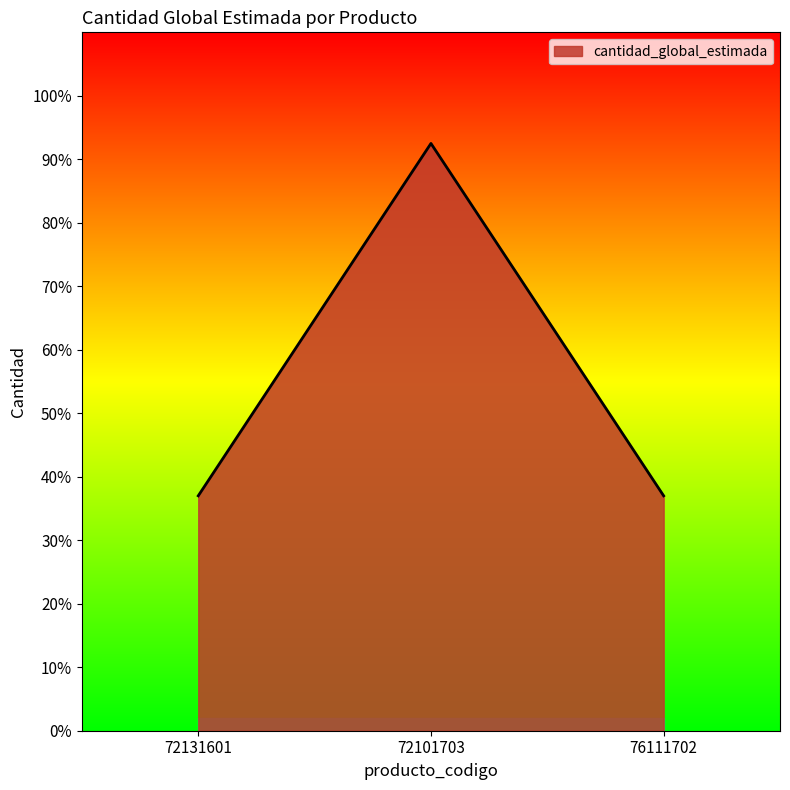

Is this an area chart (filled region under the line)?

Yes